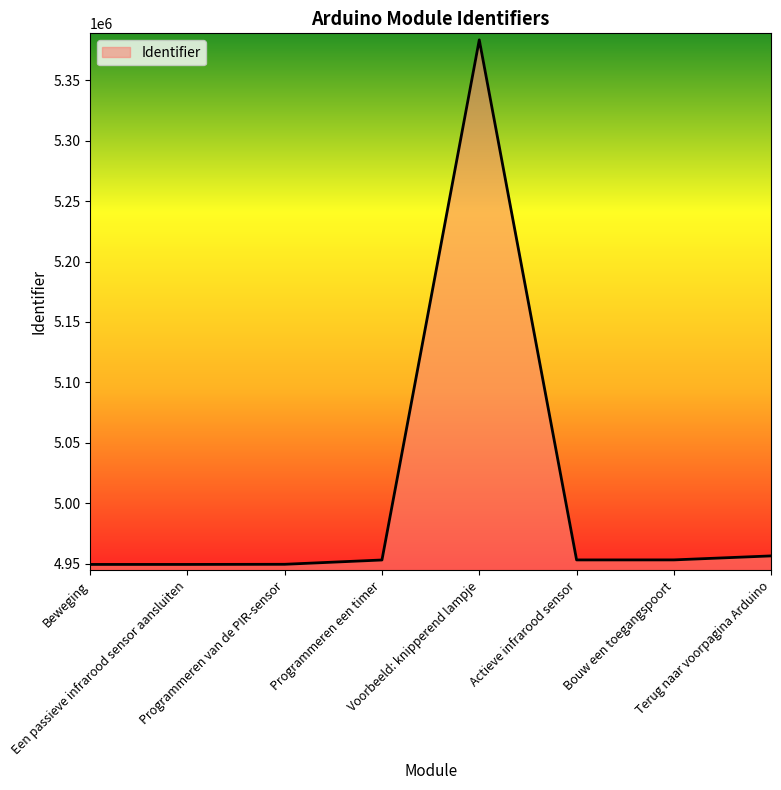

What is the maximum value shown in the chart?

5383294